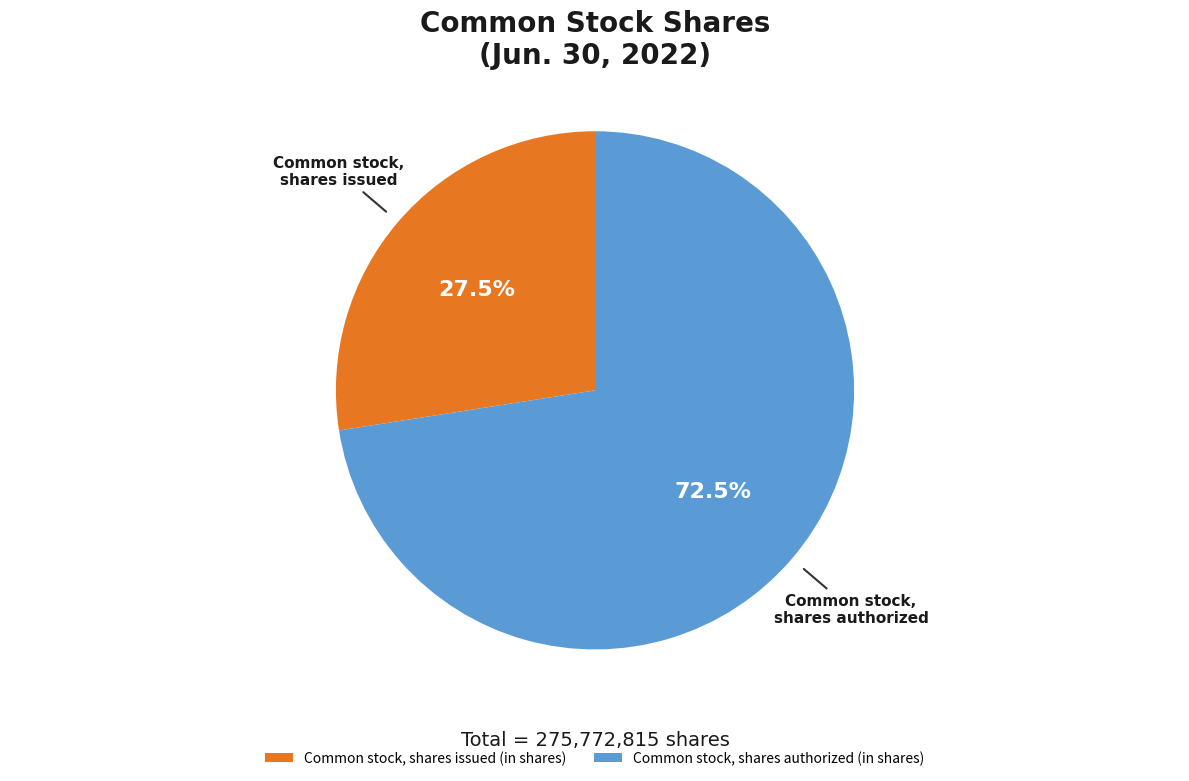

Combined, what portion of the pie is Common stock, shares authorized (in shares) and Common stock, shares issued (in shares)?

100.0%